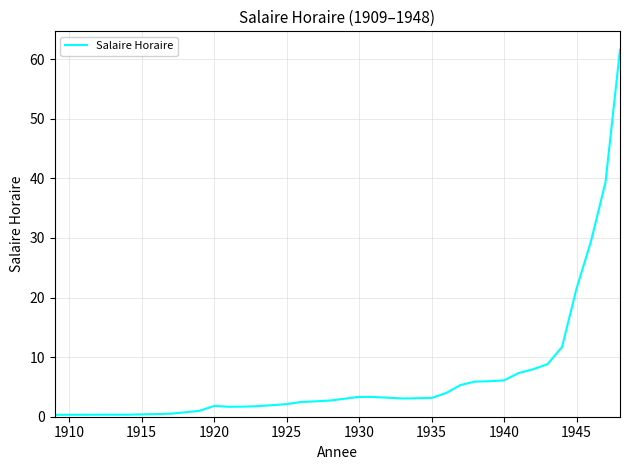

True or false: there are more than 0 points higher than both neighbors.

True